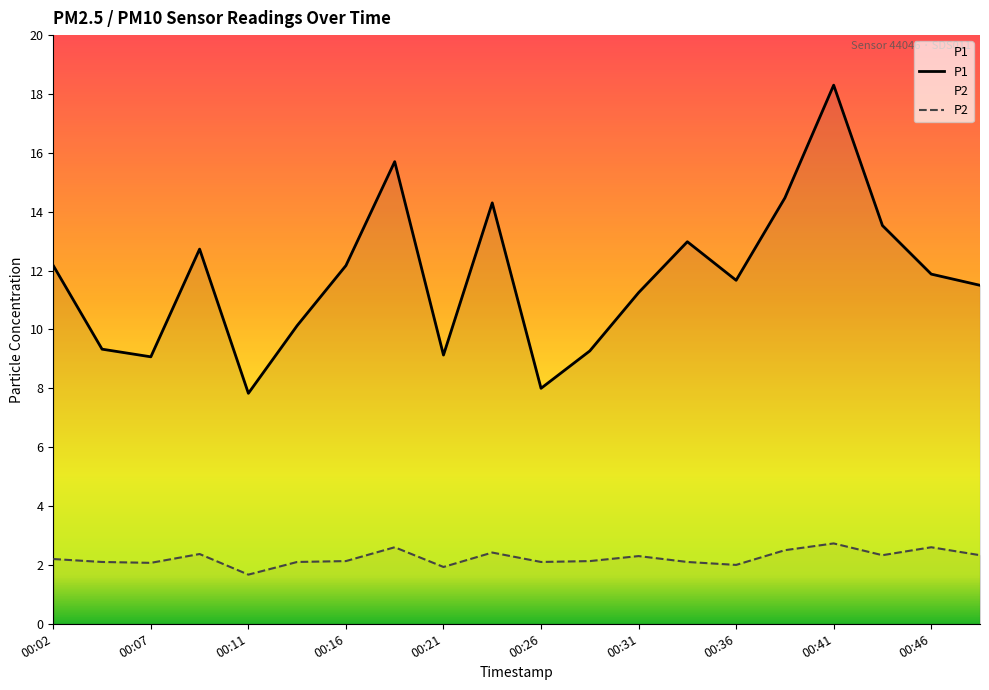

What is the value of the P1 point at the 2nd from the left?

9.3